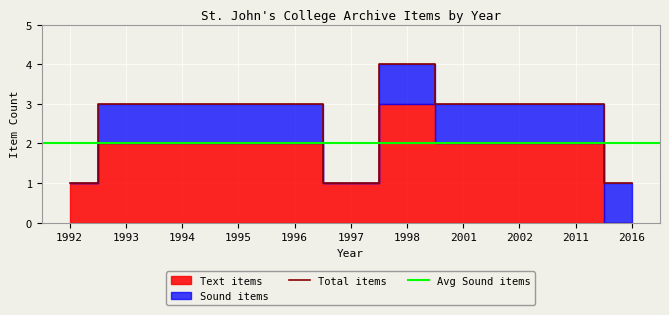

What is the difference between the second highest and minimum values in the Sound items series?

1